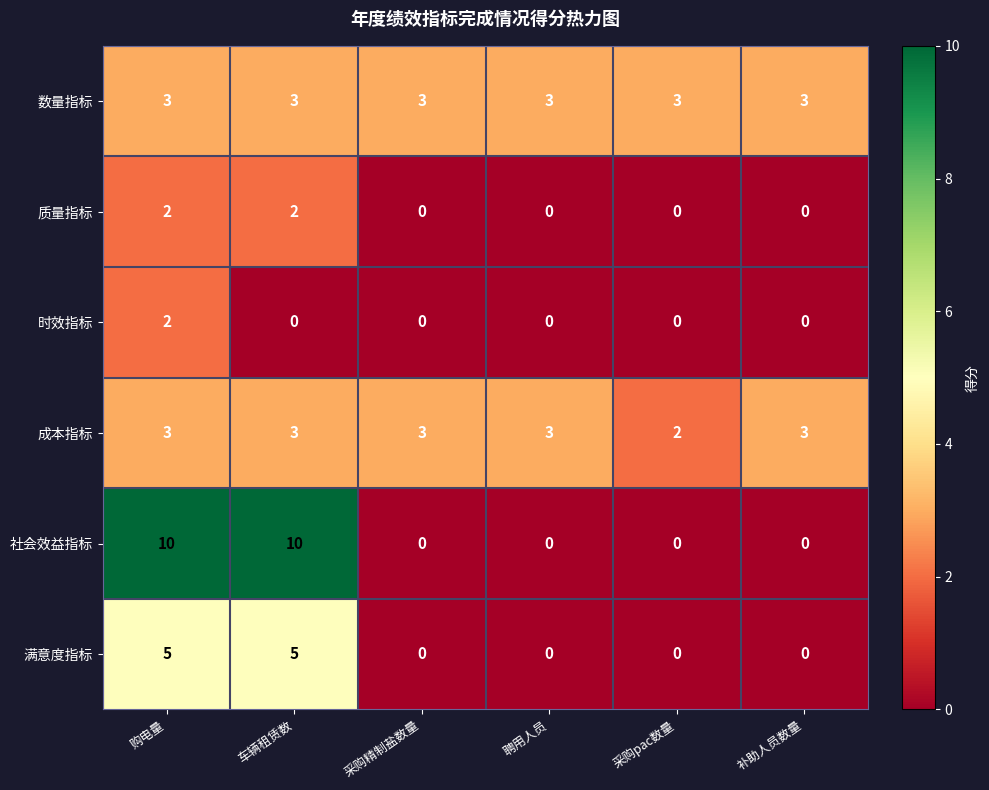

The 满意度指标 series shows 5 at 购电量. True or false?

True